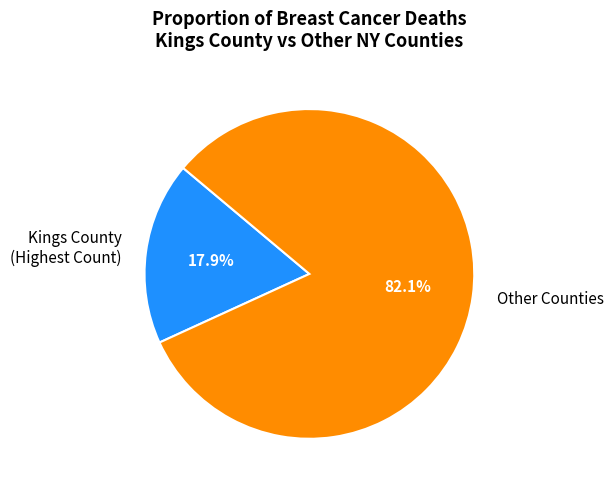

Combined, what portion of the pie is Other Counties and Kings County (Highest Count)?

100.0%